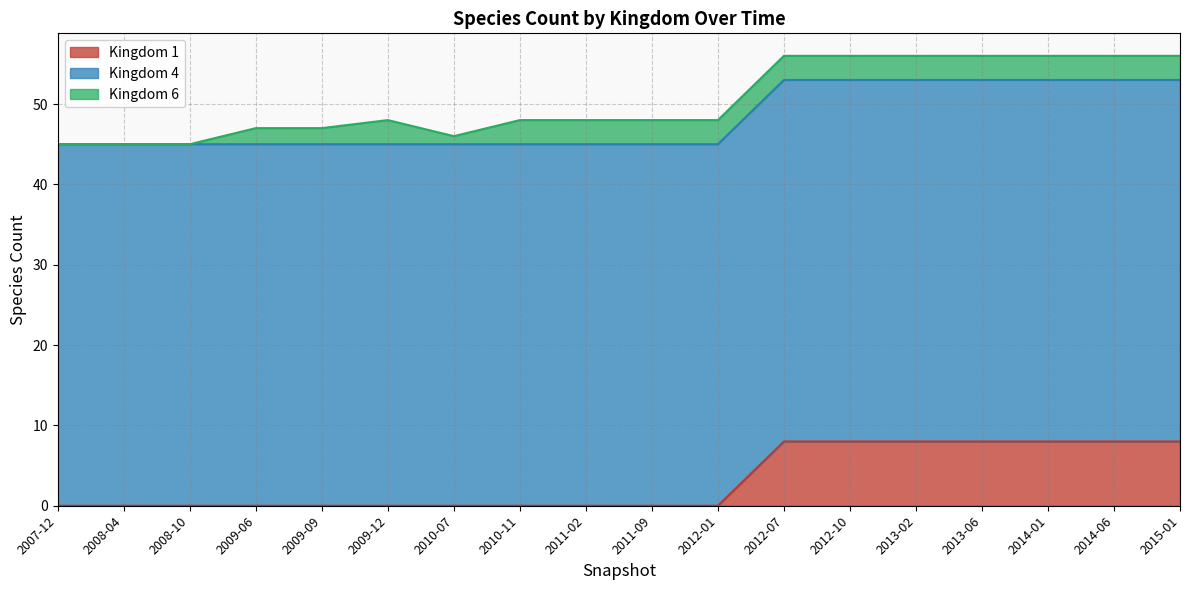

Which series has the largest total across all categories?

Kingdom 4